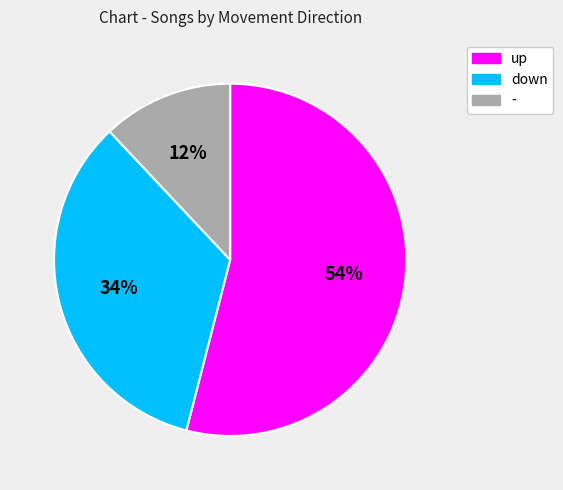

To the nearest percent, what portion does down represent?

34%